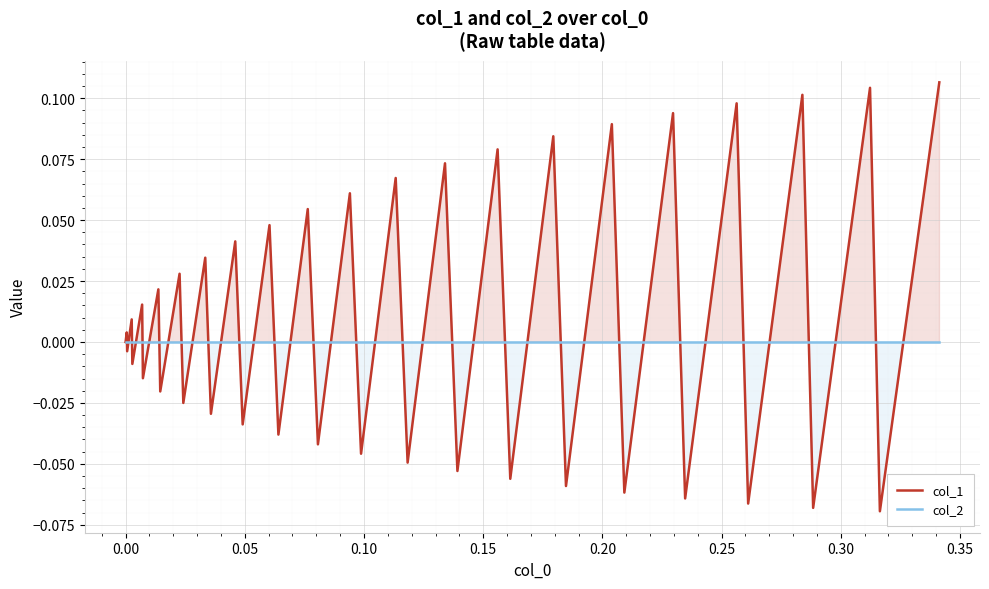

Which series has the largest range (max minus min)?

col_1